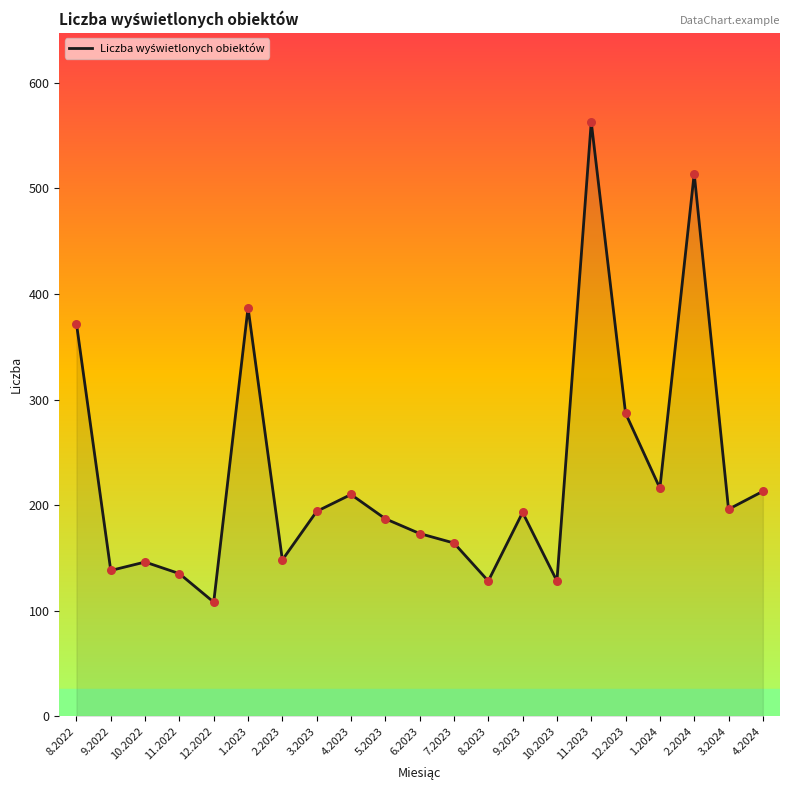

Approximately how many times larger is the value at 1.2023 compared to 12.2022?

3.6